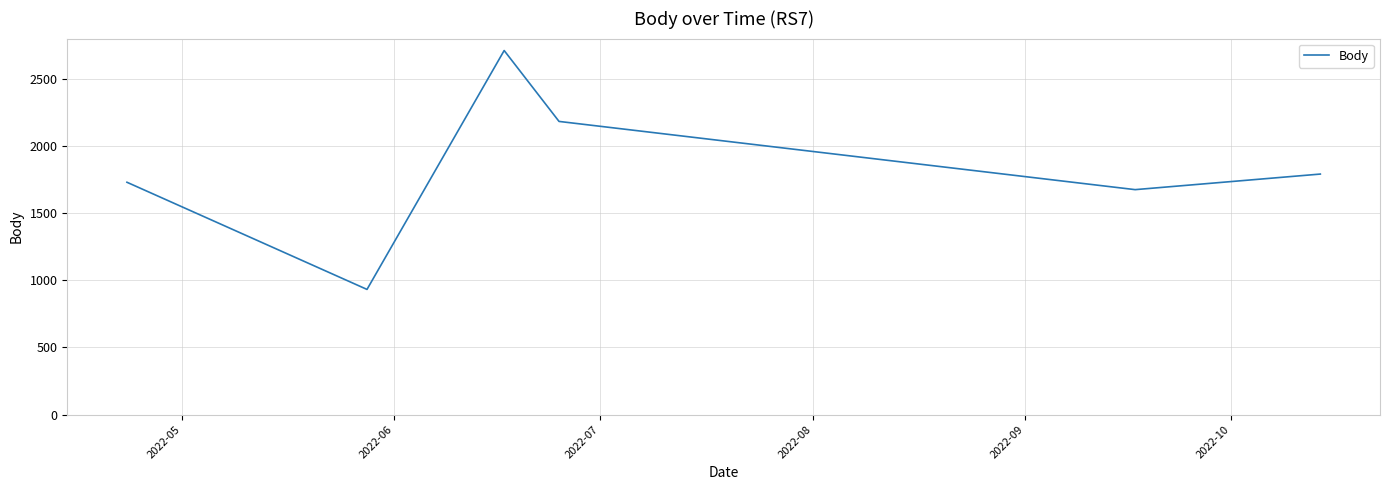

What is the smallest value displayed?

932